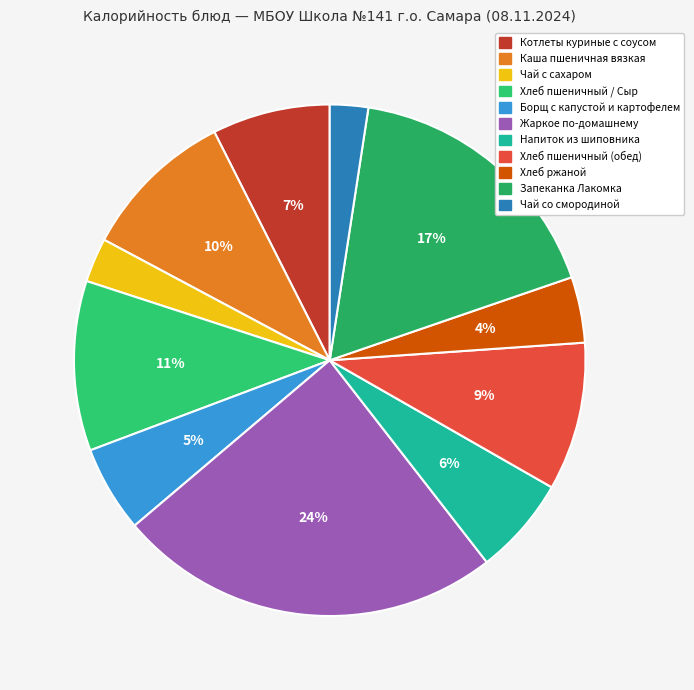

Which category has the biggest portion of the pie?

Жаркое по-домашнему